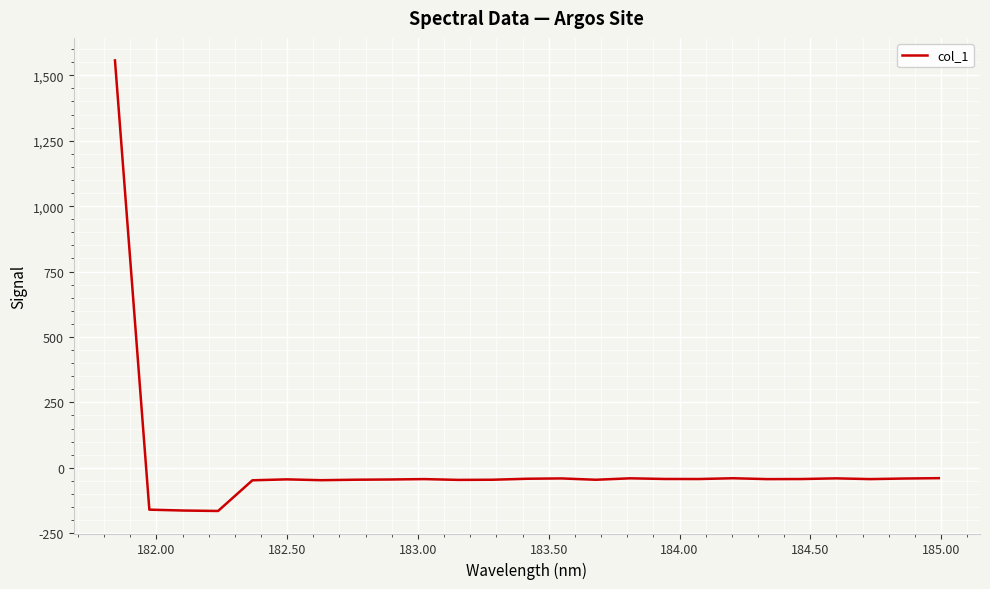

What is the minimum value shown in the chart?

-165.0